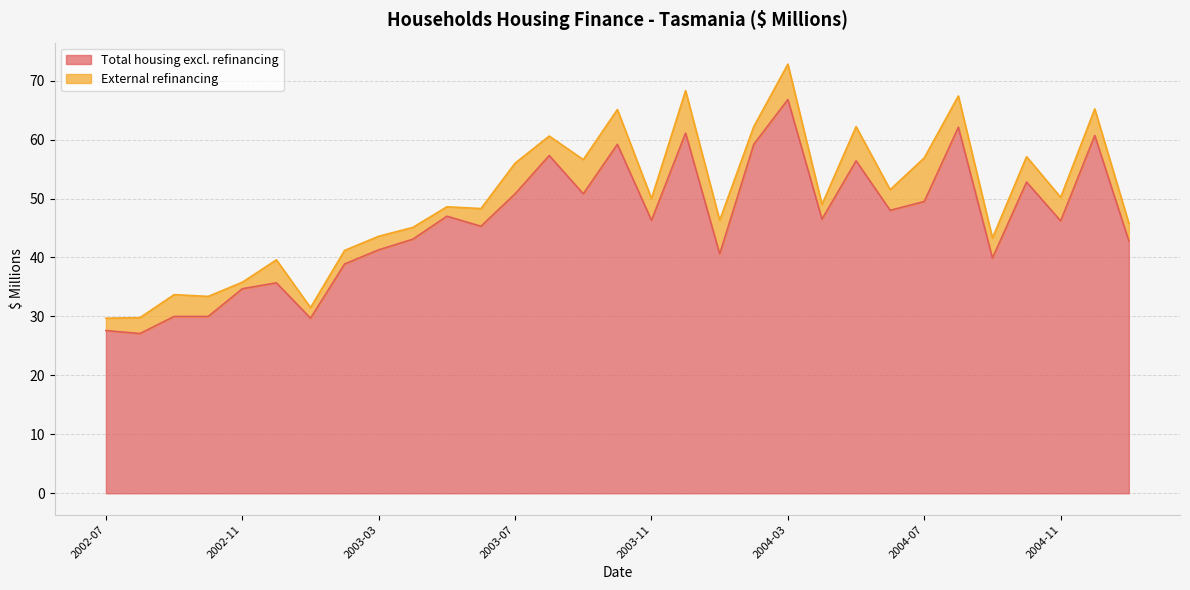

How many values are below 46?

14